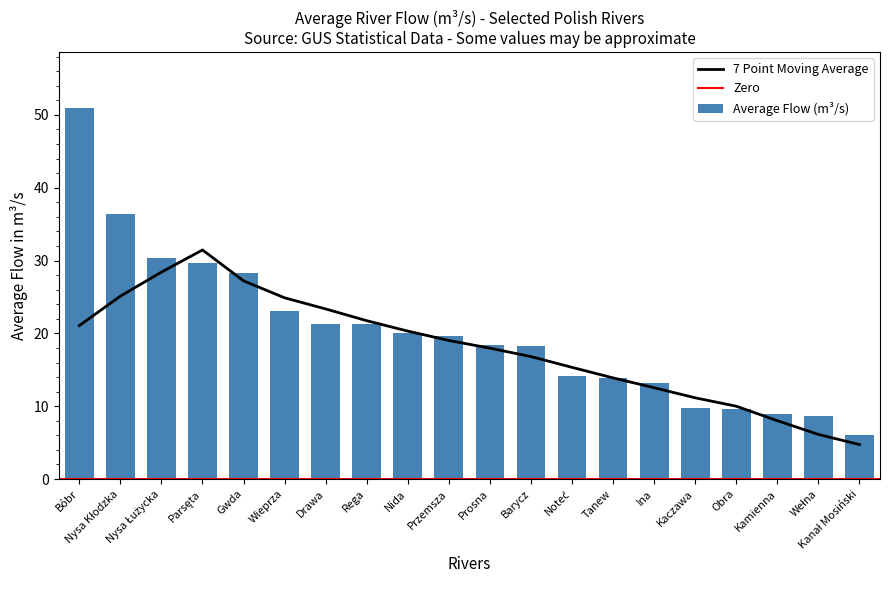

How many data points are less than 19?

10